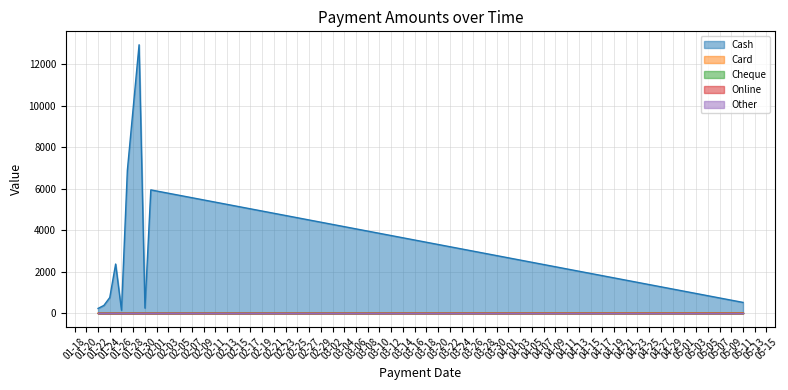

True or false: Other has more than 2 points higher than both neighbors.

False